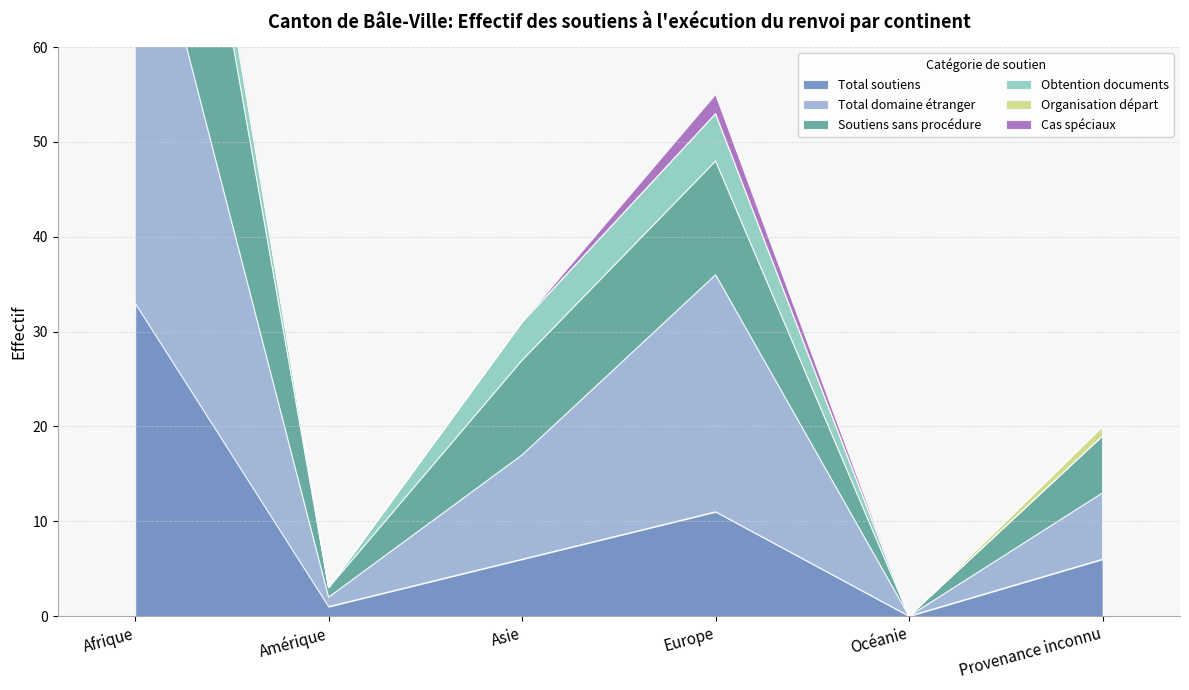

What is the sum of all Soutiens sans procédure values?

67